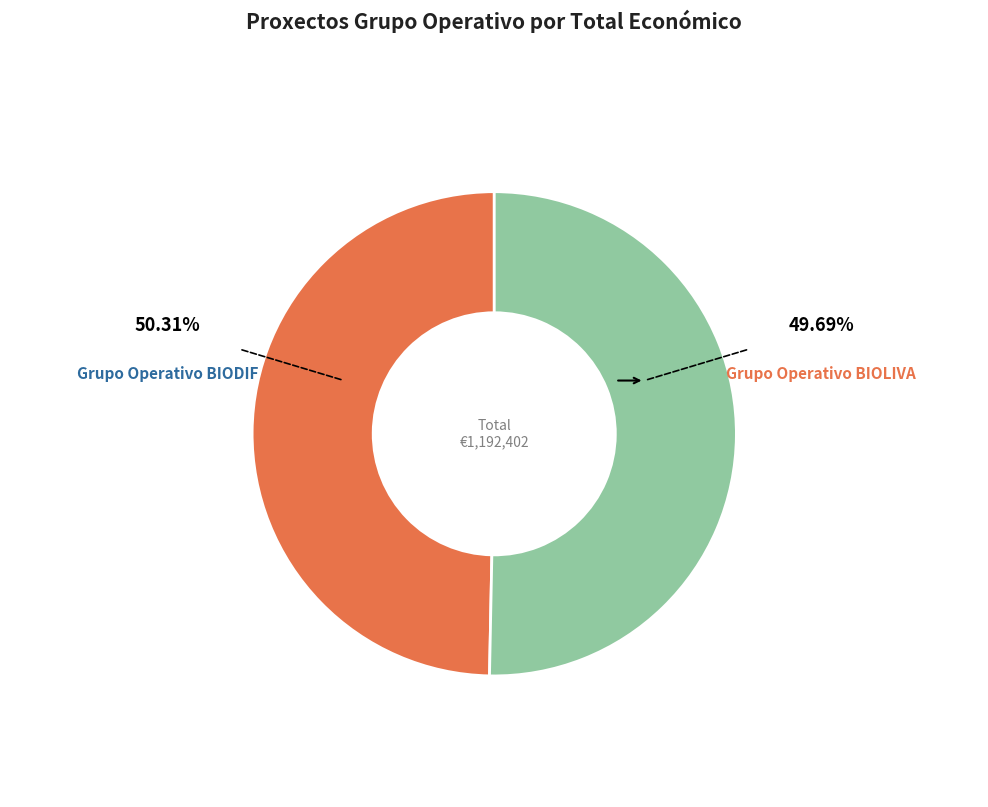

Is there any slice that represents more than half of the pie?

Yes